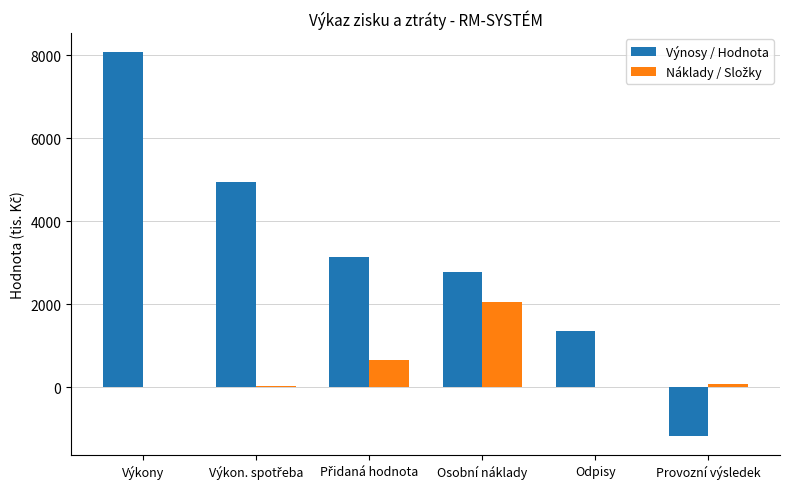

What is the sum of all Výnosy / Hodnota values?

19101